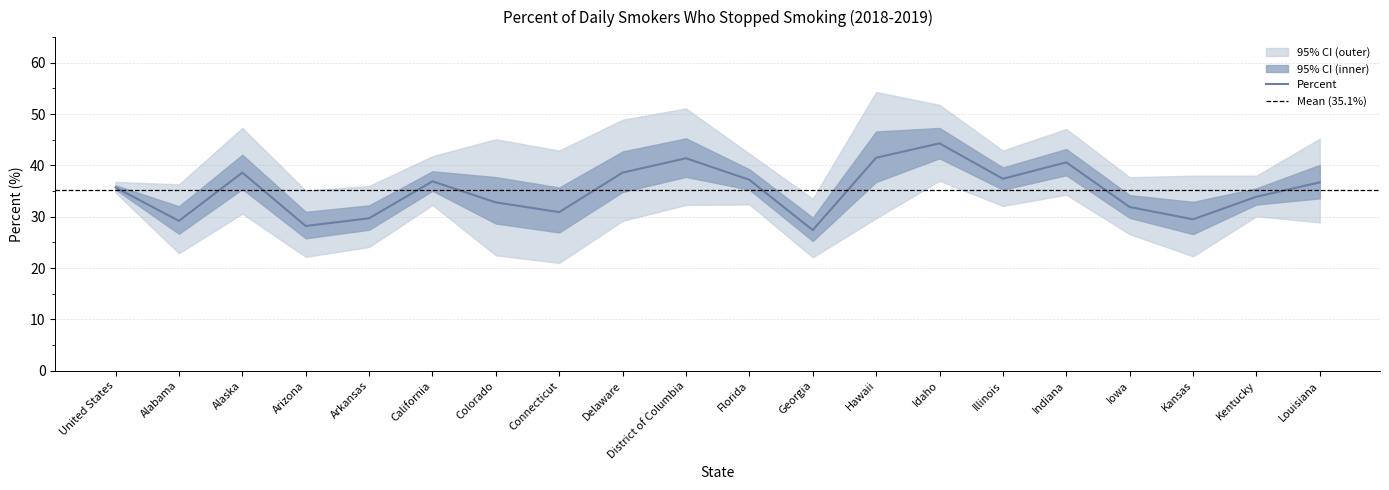

What is the label of the 4th point from the right?

Iowa